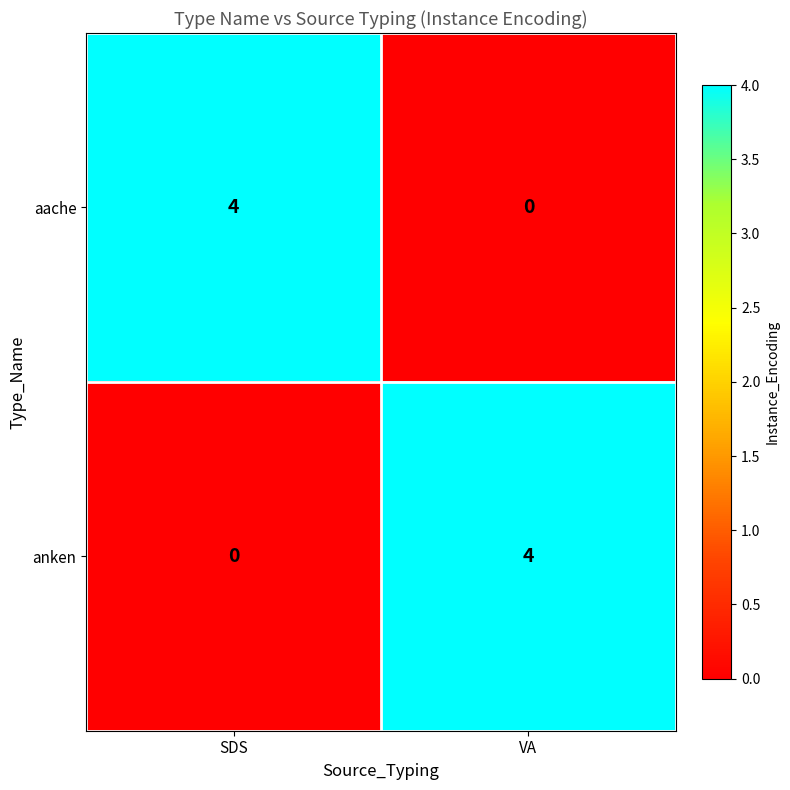

Is the value of aache at SDS greater than the value of anken at SDS?

Yes